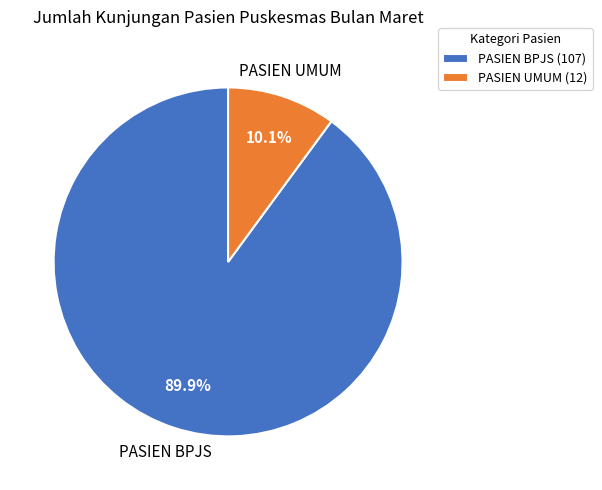

Rank the categories by value from lowest to highest.

PASIEN UMUM, PASIEN BPJS